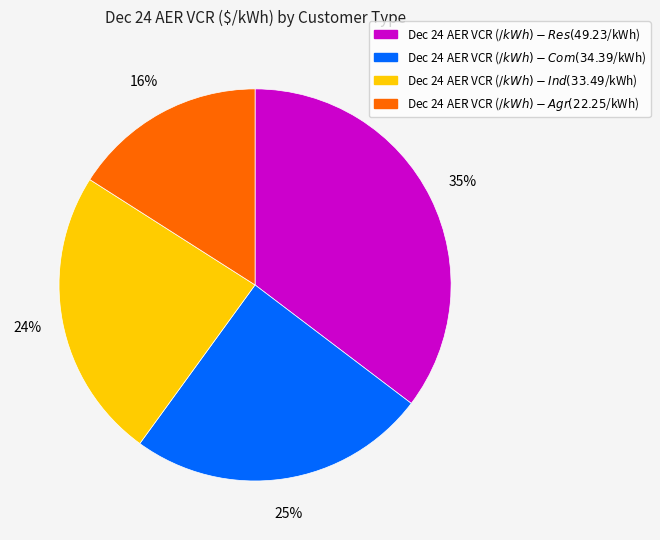

To the nearest percent, what is the average slice percentage?

25%